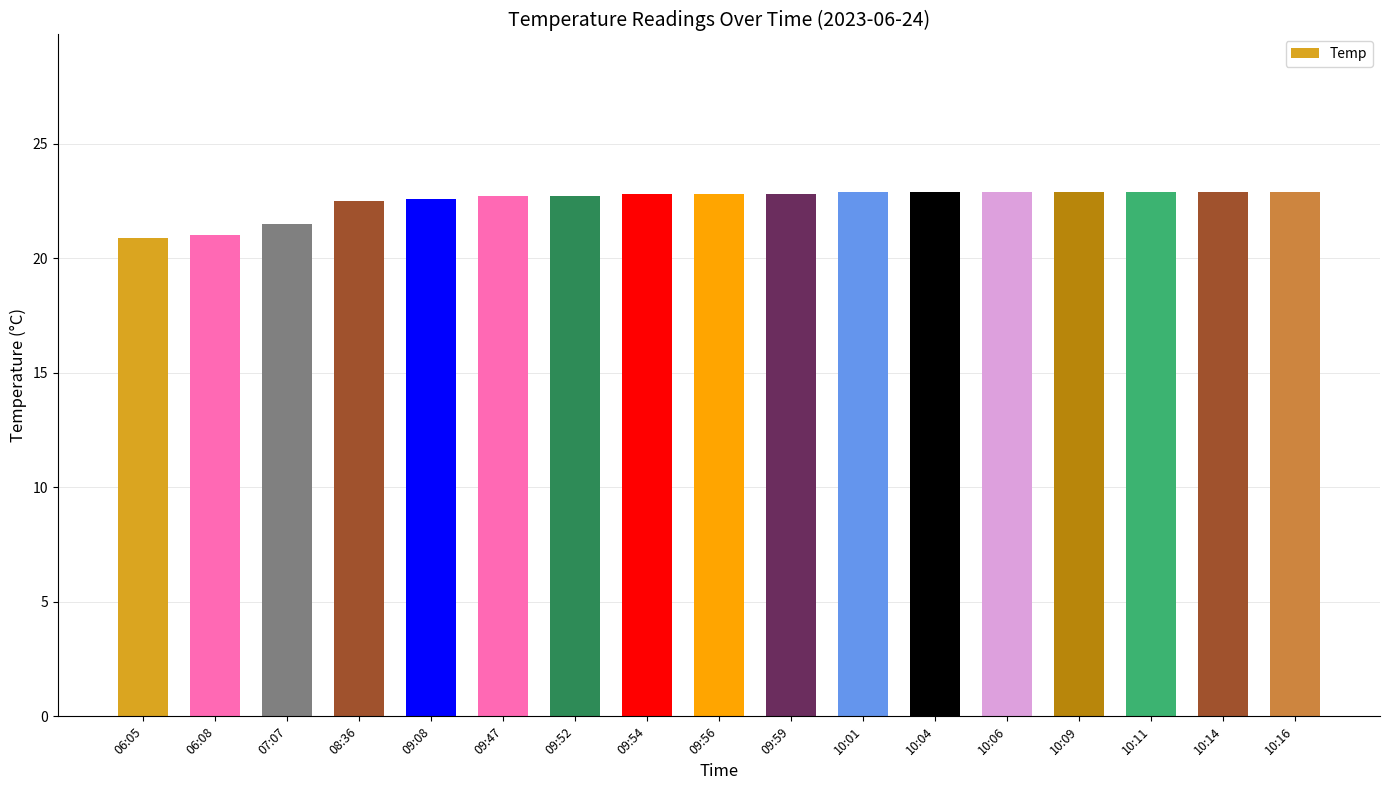

How many series are shown in this chart?

1